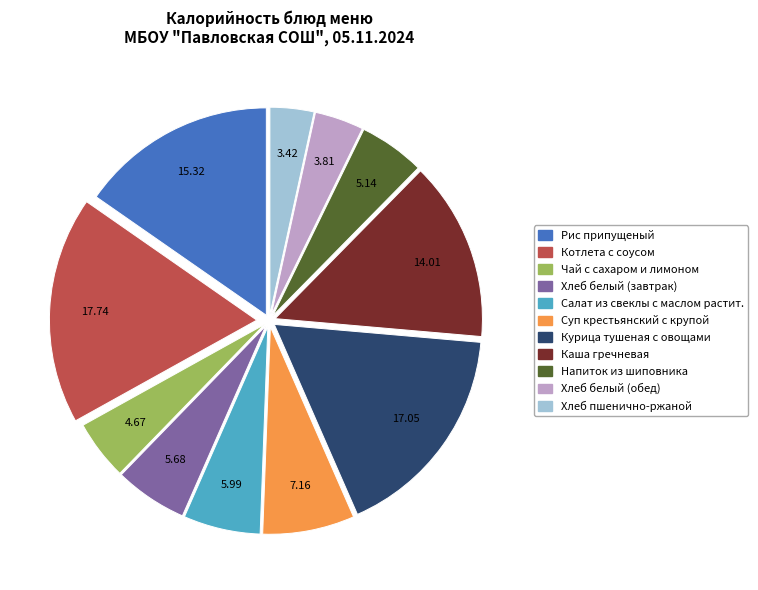

Is there any slice that represents more than half of the pie?

No